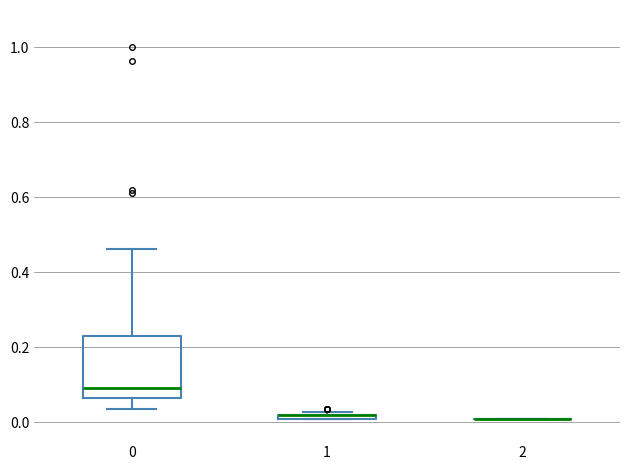

Where is the lower edge of the box at x = 1 on the y-axis? The values are not printed on the chart, so give them approximately, as read against the axis.

0.00